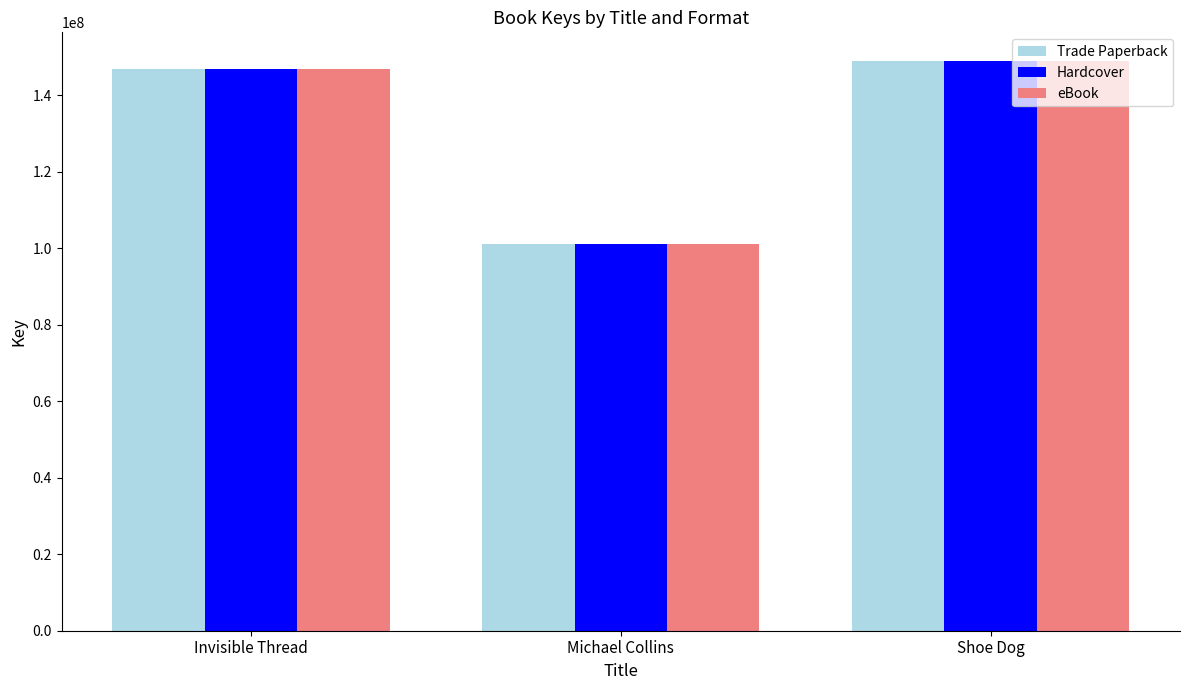

What is the total value across all series at Michael Collins?

303151326